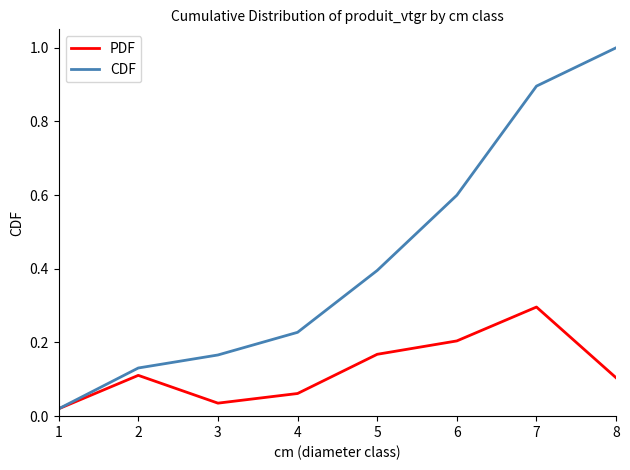

True or false: PDF has a value of 0.1 at 4.

True